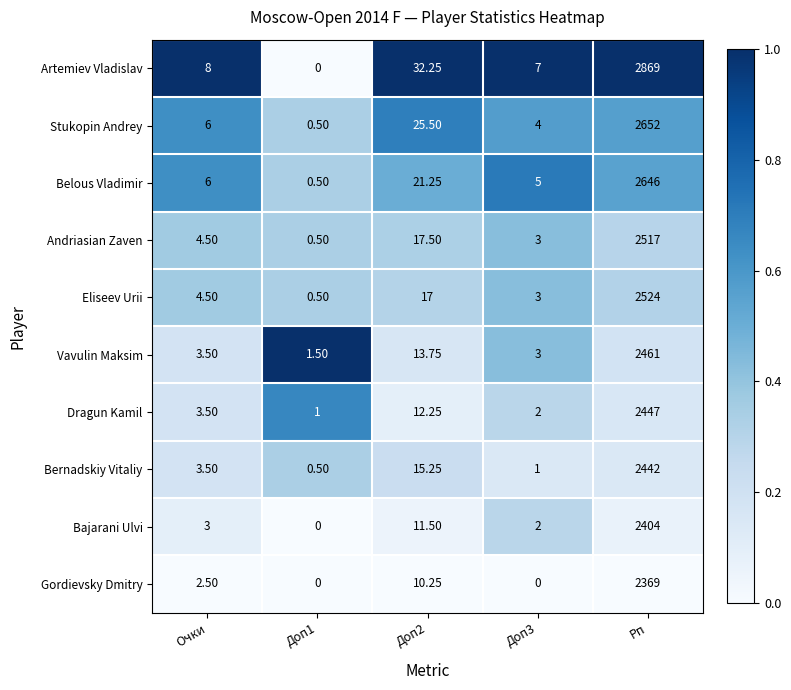

List the series in order of their peak value, lowest first.

Gordievsky Dmitry, Bajarani Ulvi, Bernadskiy Vitaliy, Dragun Kamil, Vavulin Maksim, Andriasian Zaven, Eliseev Urii, Belous Vladimir, Stukopin Andrey, Artemiev Vladislav